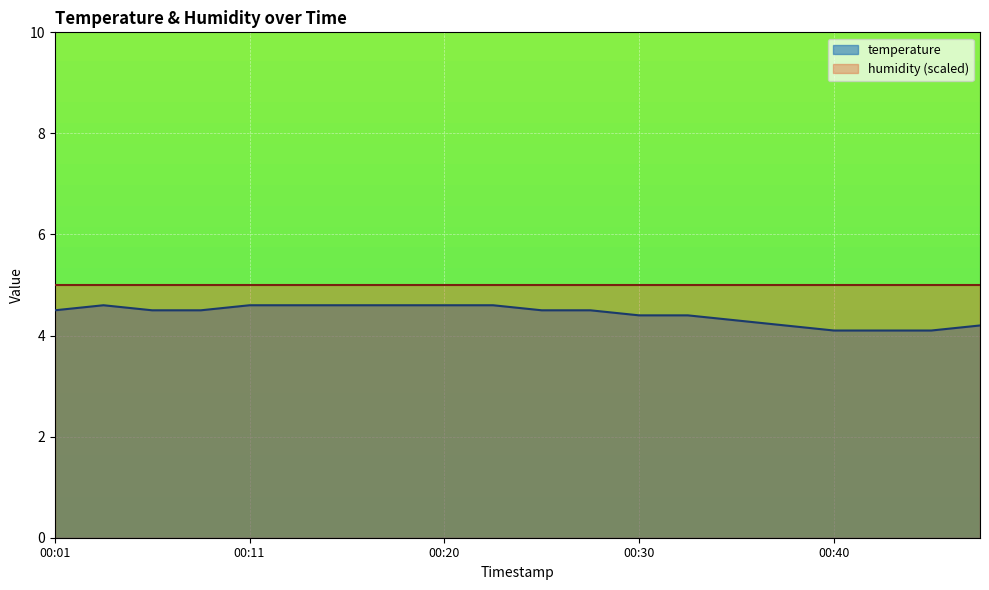

Reading right to left, transcribe all the data shown in this chart.

00:47=4.2	00:45=4.1	00:42=4.1	00:40=4.1	00:37=4.2	00:35=4.3	00:33=4.4	00:30=4.4	00:28=4.5	00:25=4.5	00:23=4.6	00:20=4.6	00:18=4.6	00:15=4.6	00:13=4.6	00:11=4.6	00:08=4.5	00:06=4.5	00:03=4.6	00:01=4.5